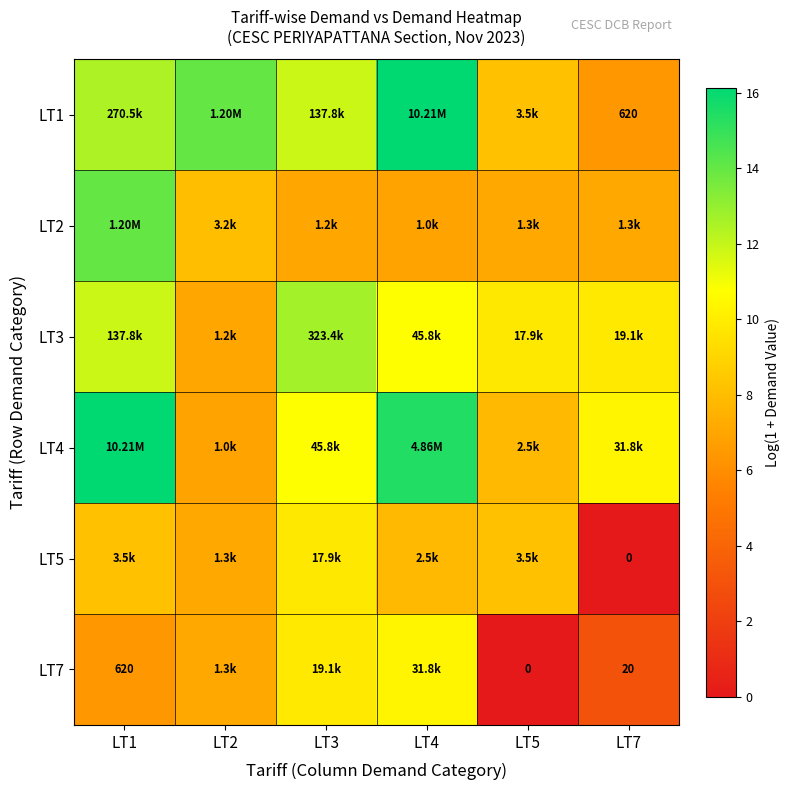

Is it true that LT4 equals 2.5 at LT5?

False